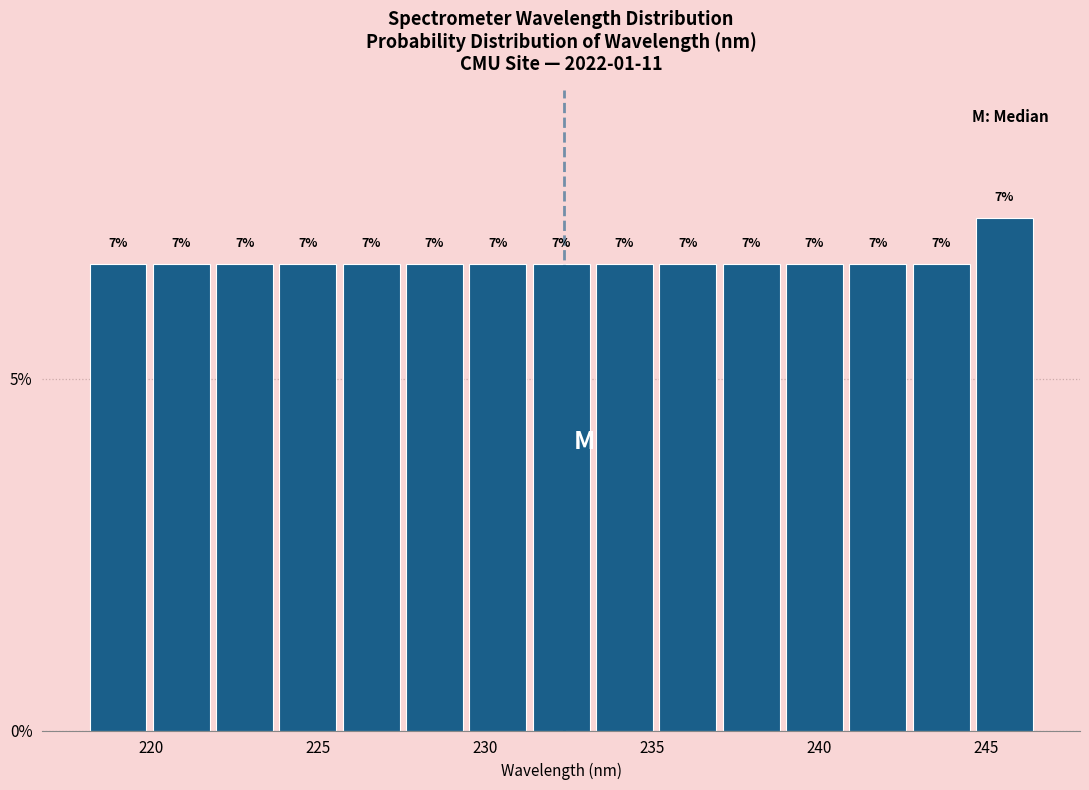

Around what value on the x-axis is the tallest bar? Give the approximate position of its centre, as read against the axis.

245.5